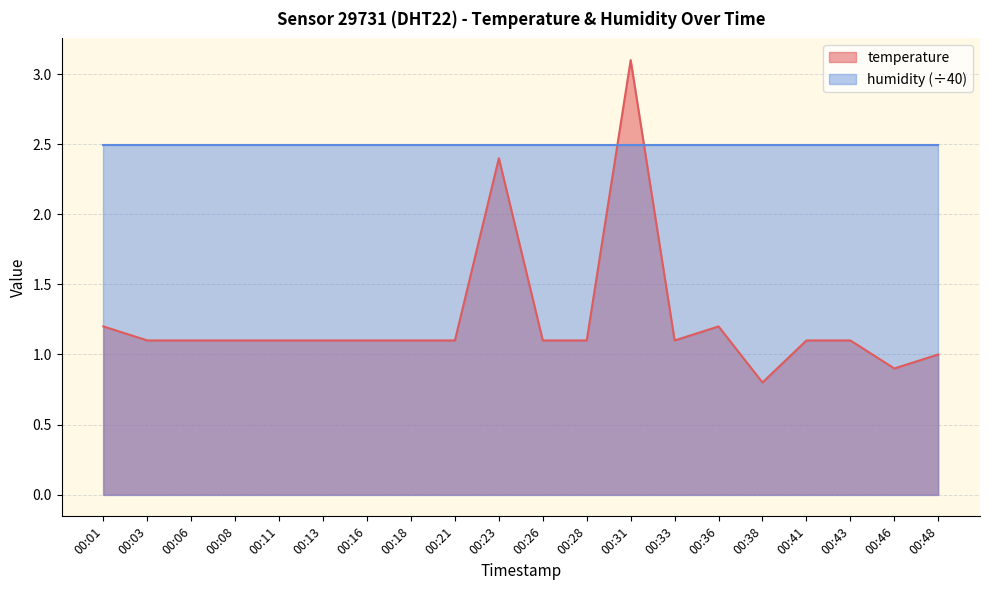

What is the sum of the values at 00:38 and 00:18?

1.9